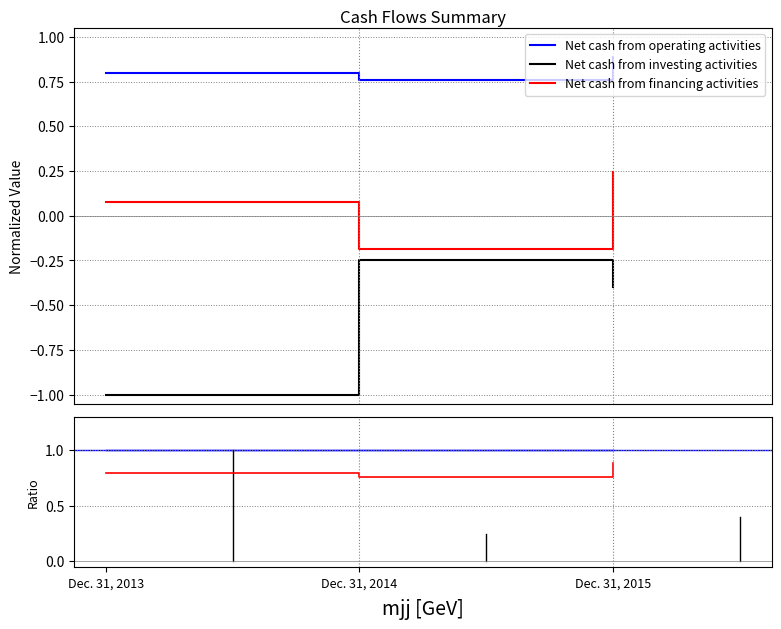

Reading left to right, list all the values displayed in this chart.

Net cash from operating activities: 0.8	0.8	0.9
Net cash from investing activities: -1.0	-0.3	-0.4
Net cash from financing activities: 0.1	-0.2	0.2